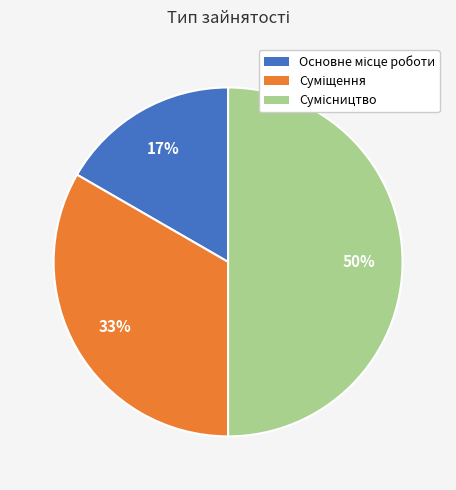

To the nearest percent, what is the difference between the largest and smallest slice percentages?

33%